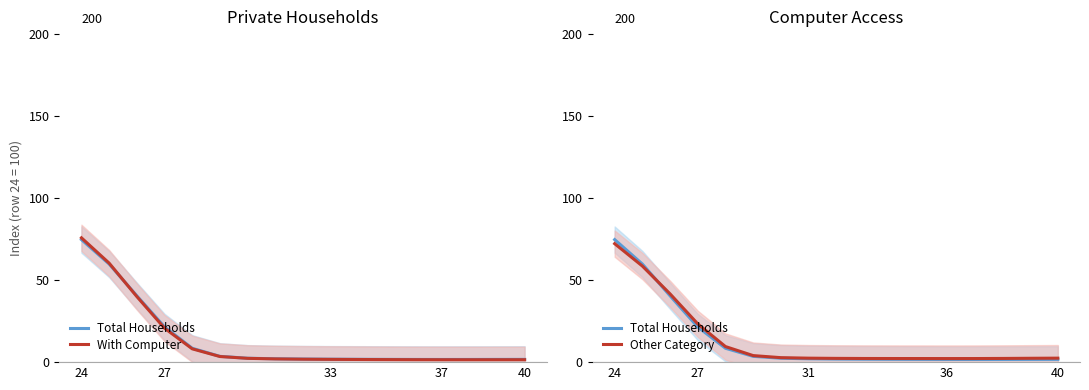

What is the maximum value for Total Households?

74.7